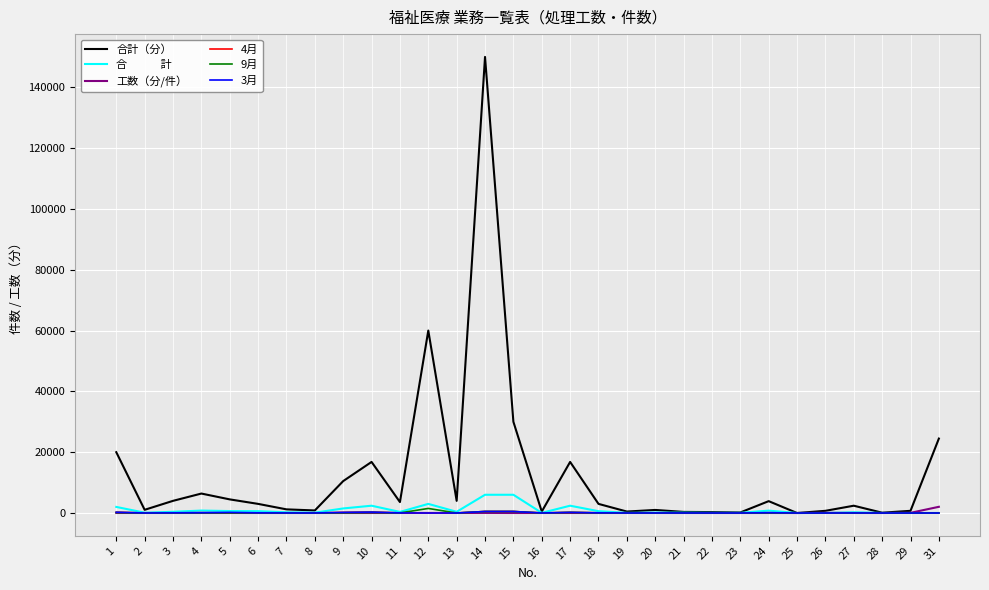

At which category is the sum across all series the highest?

14